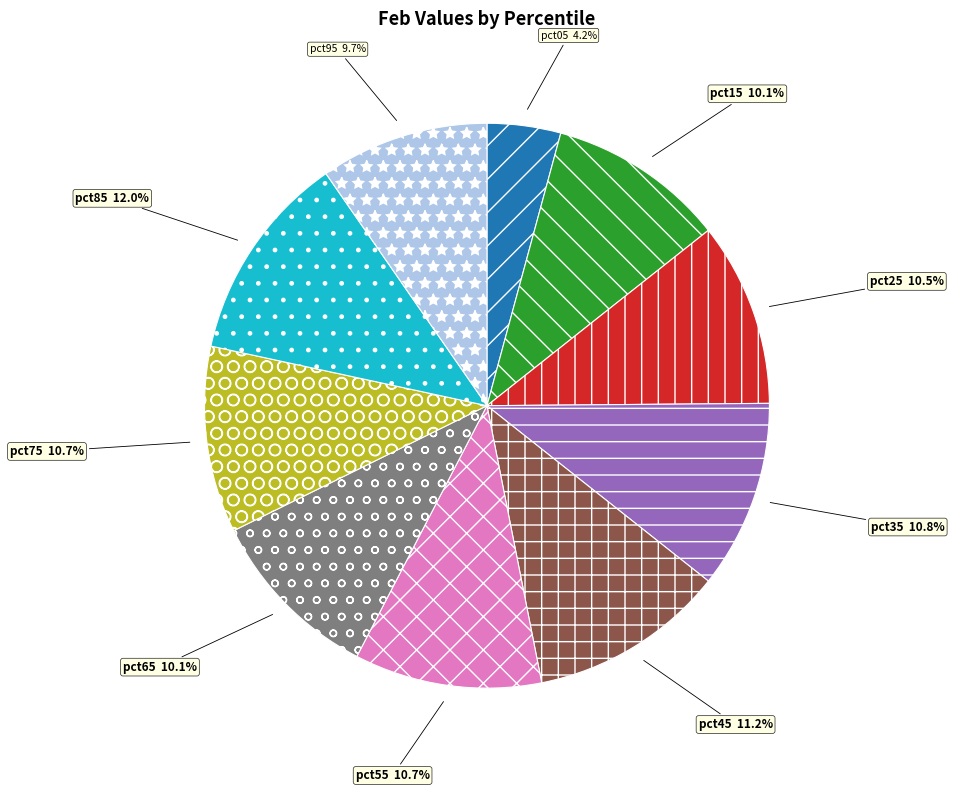

Is pct85 the majority of the pie?

No